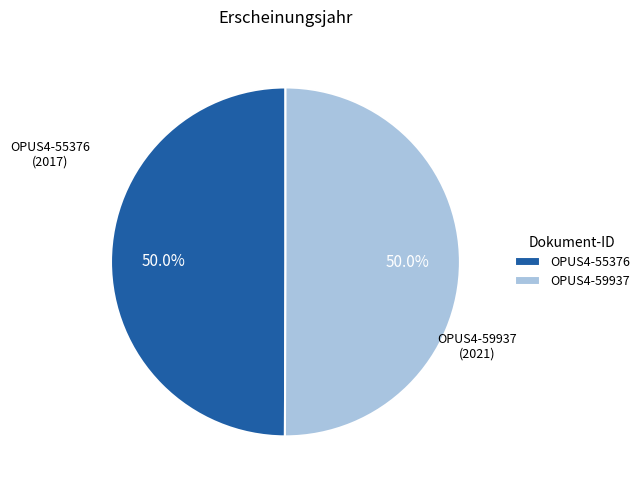

What is the total percentage of OPUS4-55376 and OPUS4-59937?

100.0%